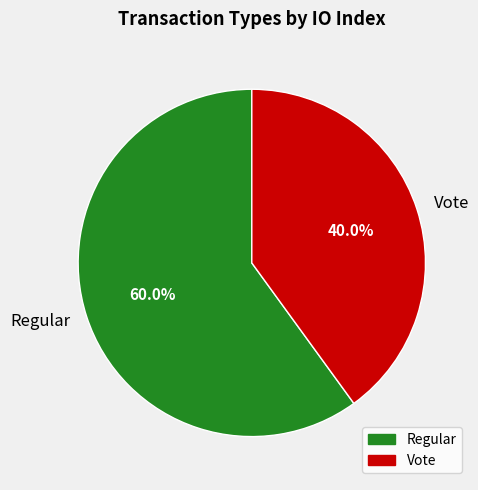

To the nearest percent, what is the average slice percentage?

50%